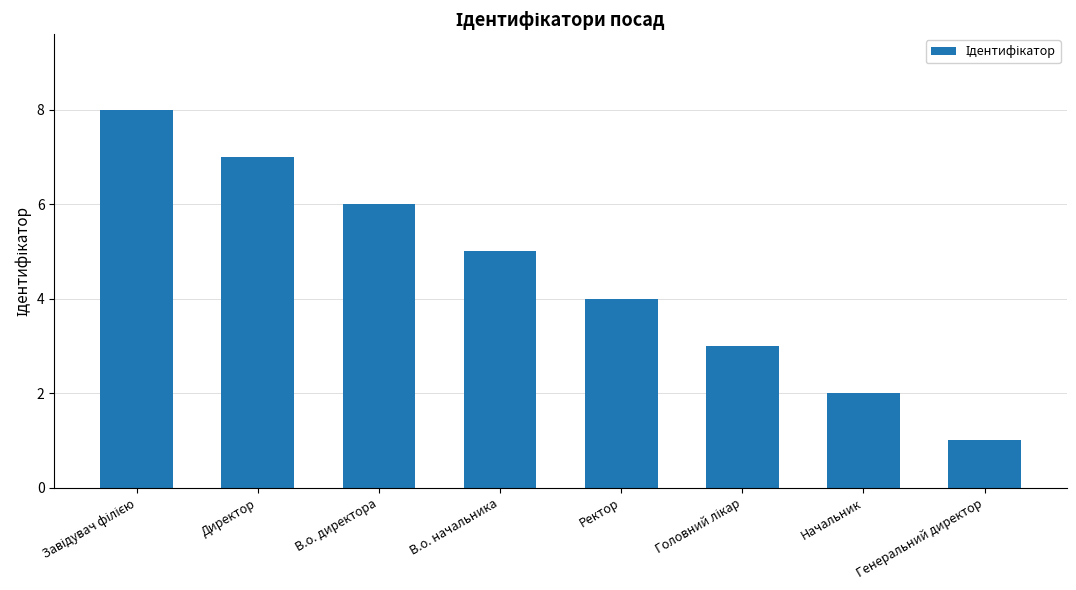

Read the value at Директор.

7